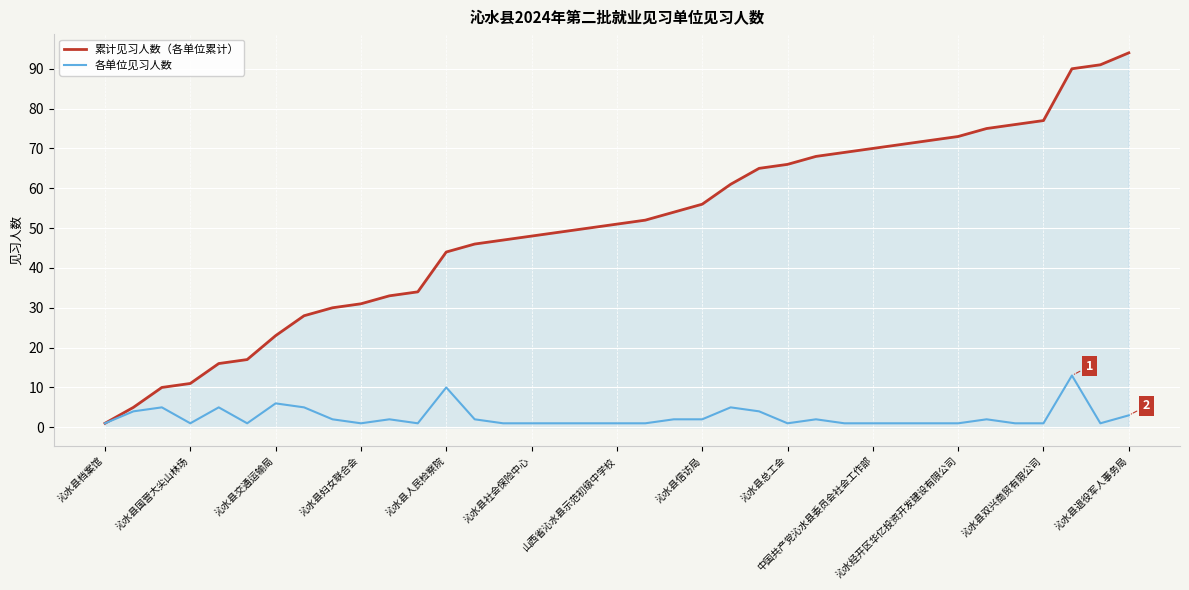

Which series has the widest spread of values?

累计见习人数（各单位累计）